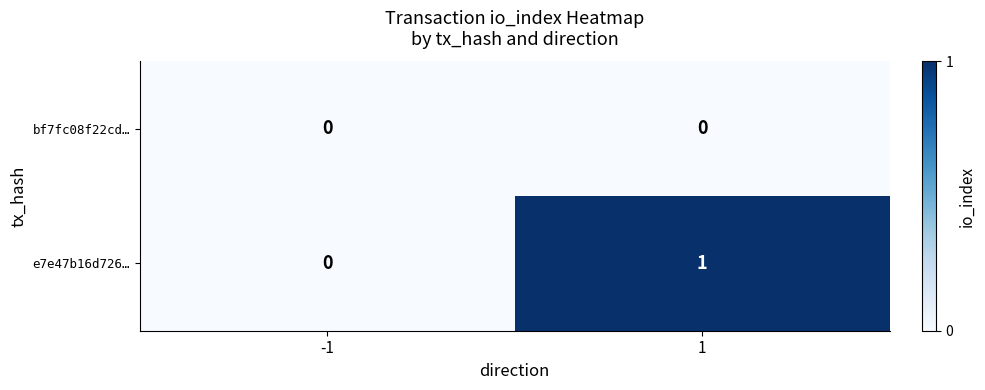

Which category has the highest value across all series?

1